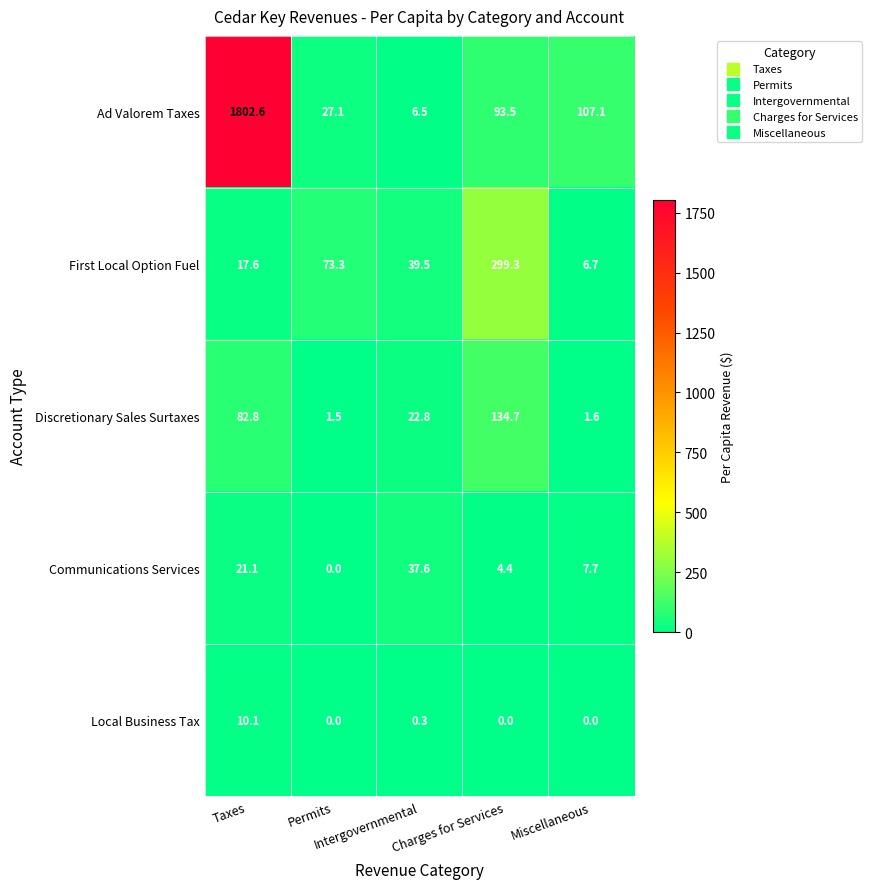

Rank the series by their maximum value, from lowest to highest.

Local Business Tax, Communications Services, Discretionary Sales Surtaxes, First Local Option Fuel, Ad Valorem Taxes